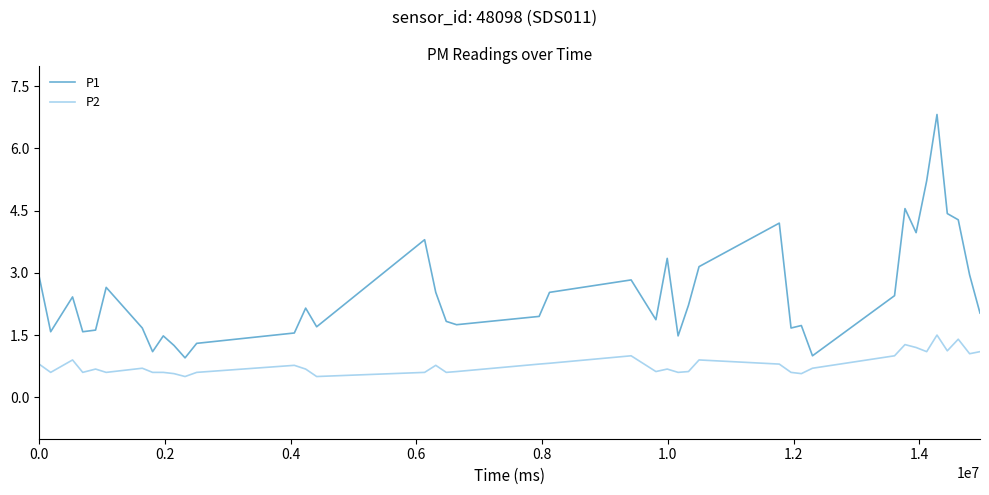

True or false: P2 and P1 cross at least once.

False